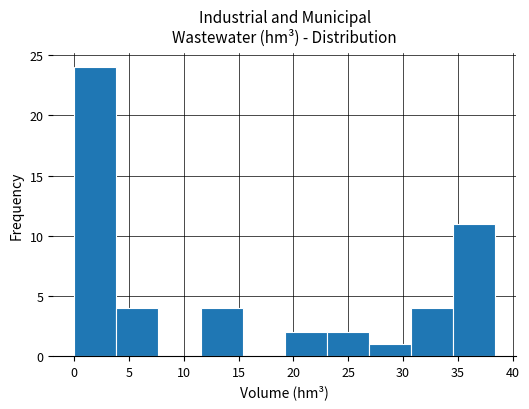

Reading left to right, transcribe this chart: for each bar, give the range it covers on the x-axis and its height. Neither the bar edges nor the heights are printed on the chart, so give them approximately, as read against the axes.

0.0 to 4.0: 24
4.0 to 7.5: 4
7.5 to 11.5: 0
11.5 to 15.5: 4
15.5 to 19.0: 0
19.0 to 23.0: 2
23.0 to 27.0: 2
27.0 to 30.5: 1
30.5 to 34.5: 4
34.5 to 38.5: 11